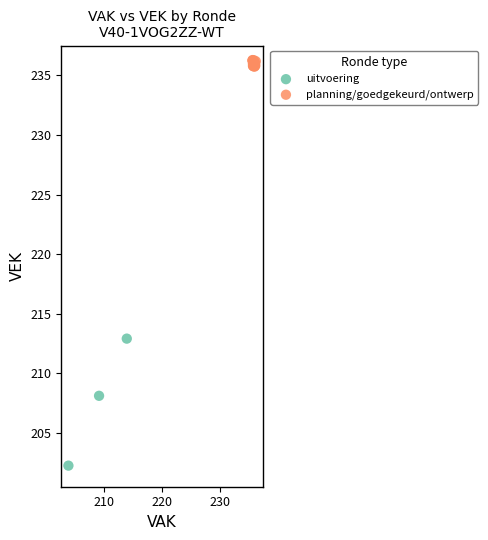

Which series contains the highest Y value?

planning/goedgekeurd/ontwerp